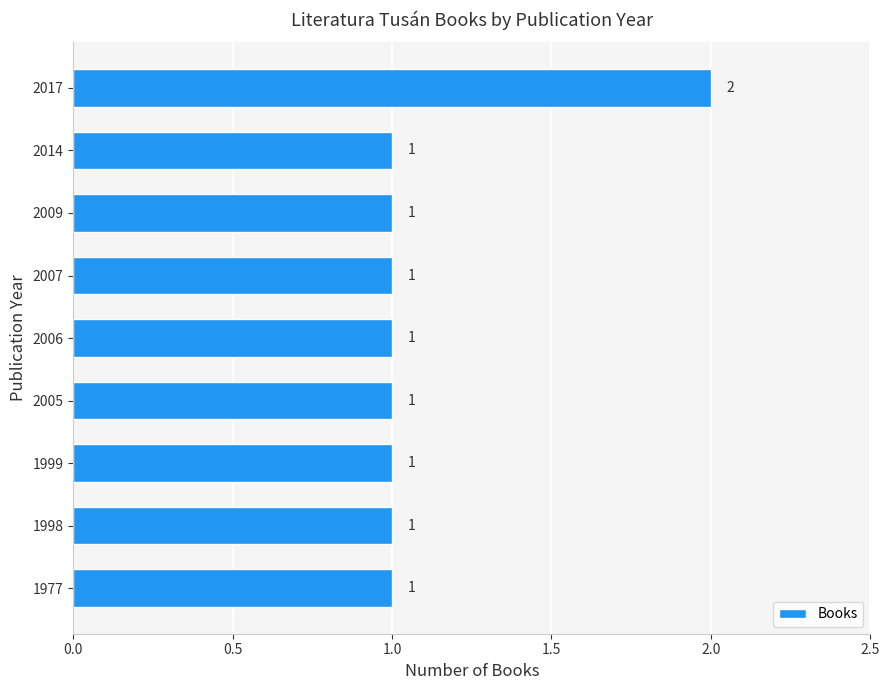

Are the bars horizontal?

Yes